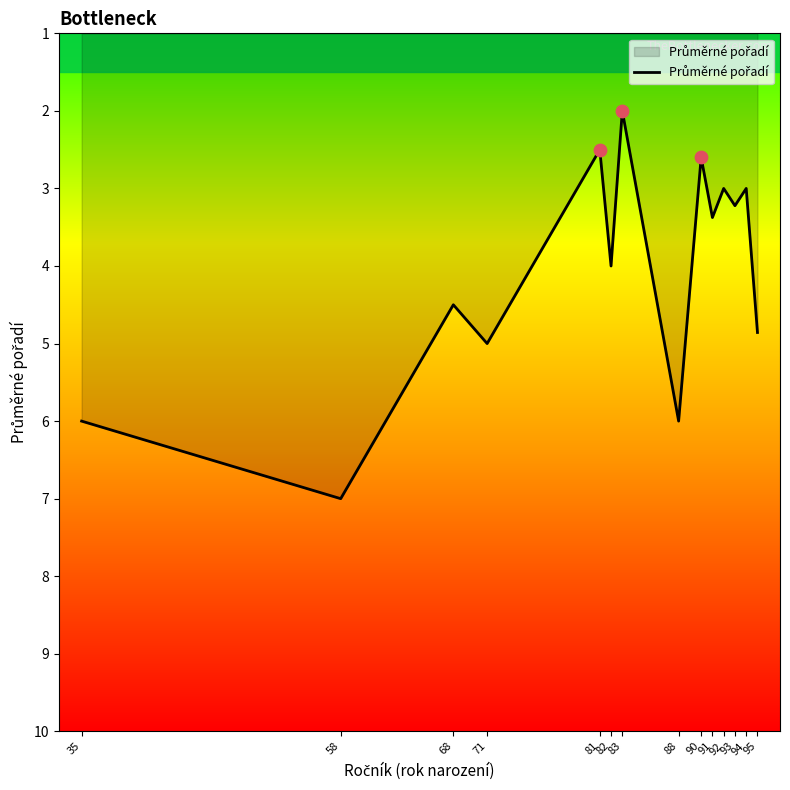

Approximately how many times larger is the value at 83 compared to 91?

0.6